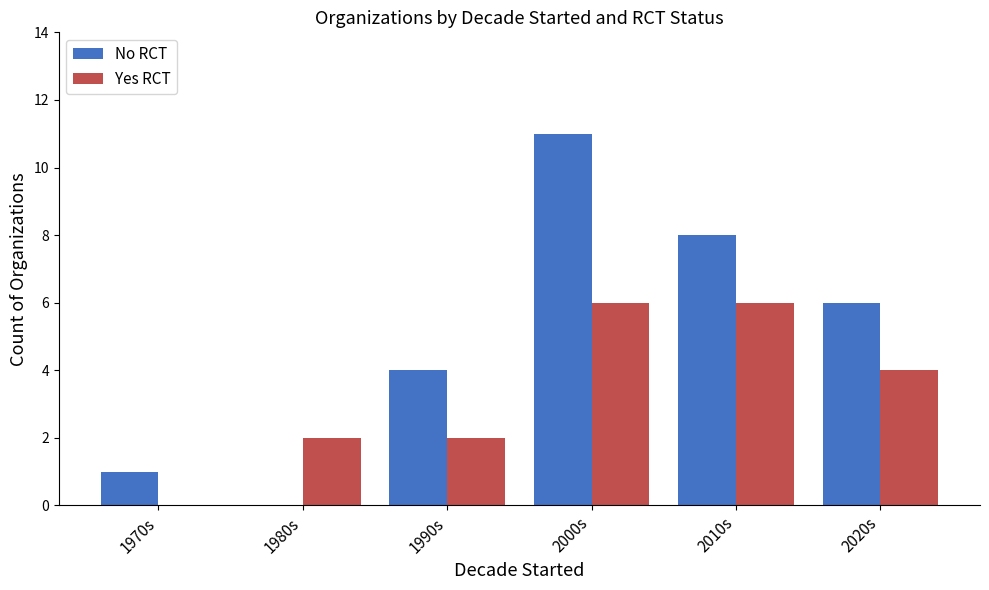

Which series has the largest range (max minus min)?

No RCT